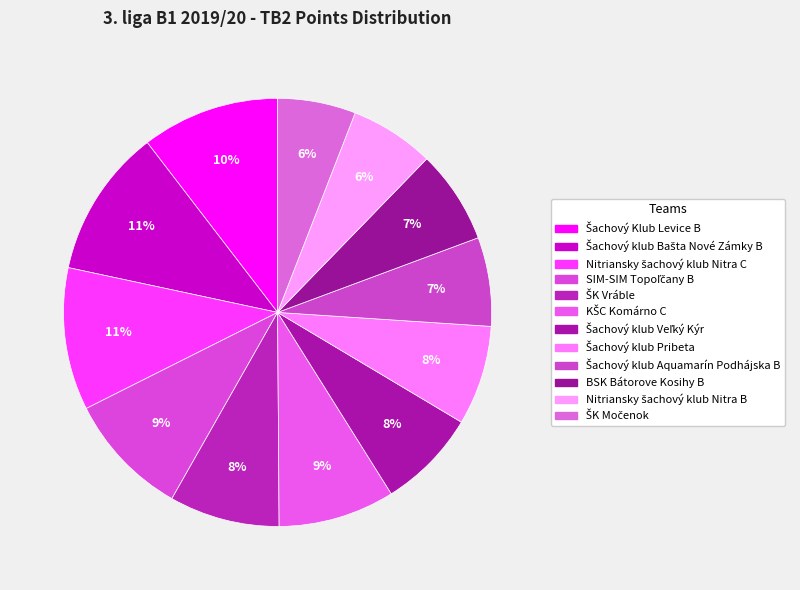

The Nitriansky šachový klub Nitra B slice represents 15% of the pie. True or false?

False